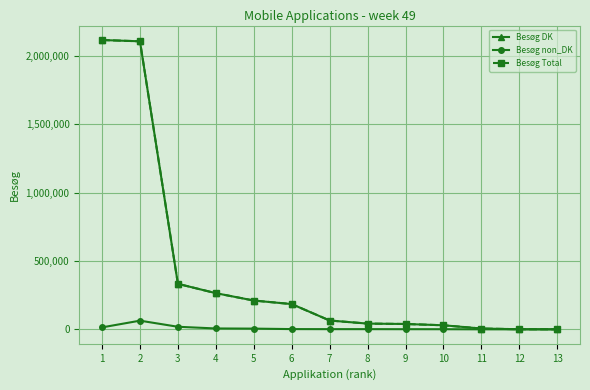

Does the chart have visible grid lines?

Yes